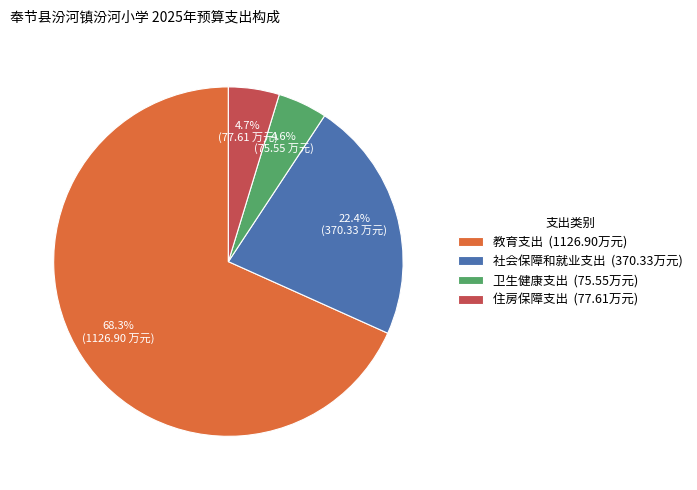

Is there any slice that represents more than half of the pie?

Yes